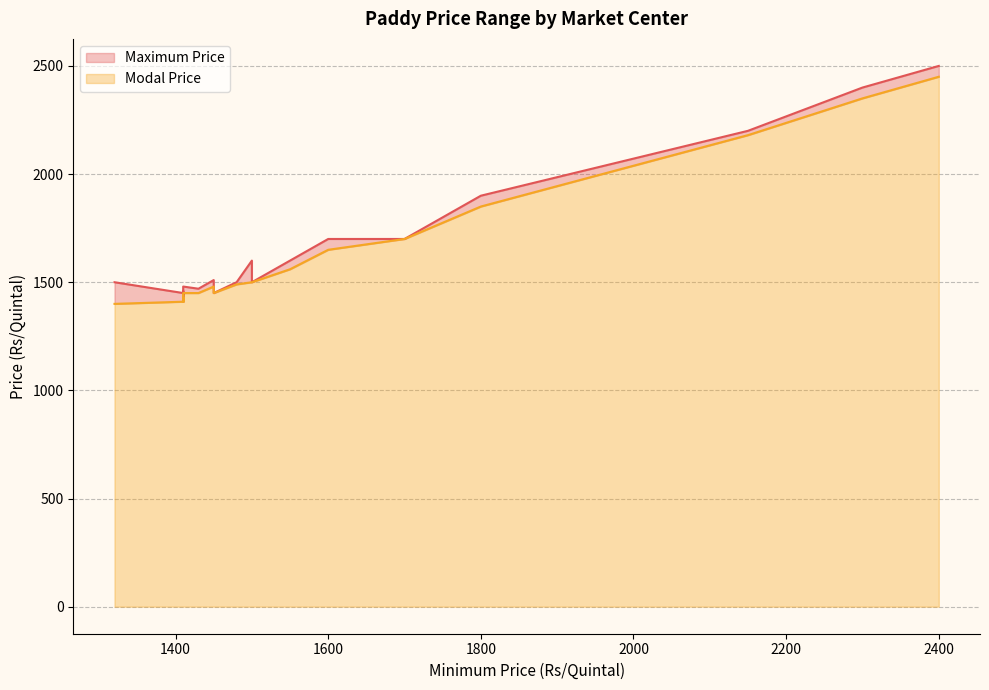

List the labels in order of Modal Price value, largest first.

2400, 2300, 2150, 1800, 1700, 1600, 1550, 1500, 1500, 1480, 1450, 1450, 1430, 1410, 1410, 1410, 1410, 1410, 1410, 1410, 1410, 1410, 1410, 1320